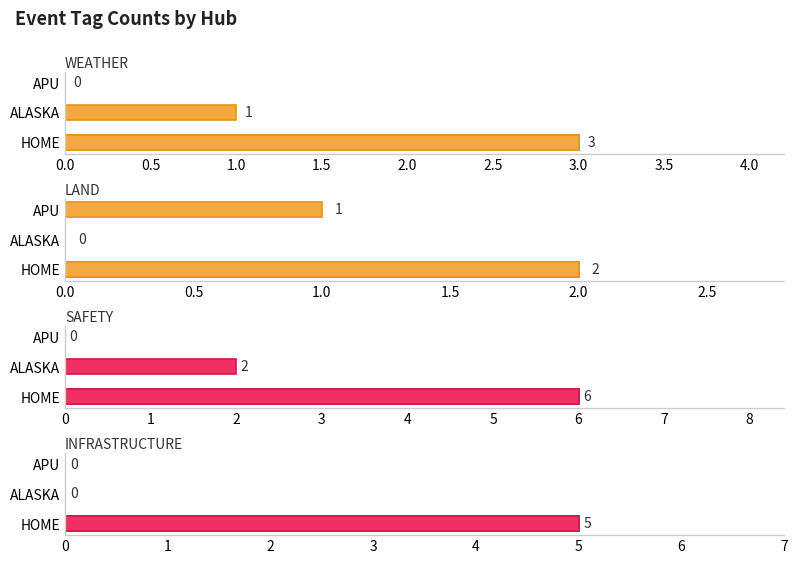

Are the bars horizontal?

Yes